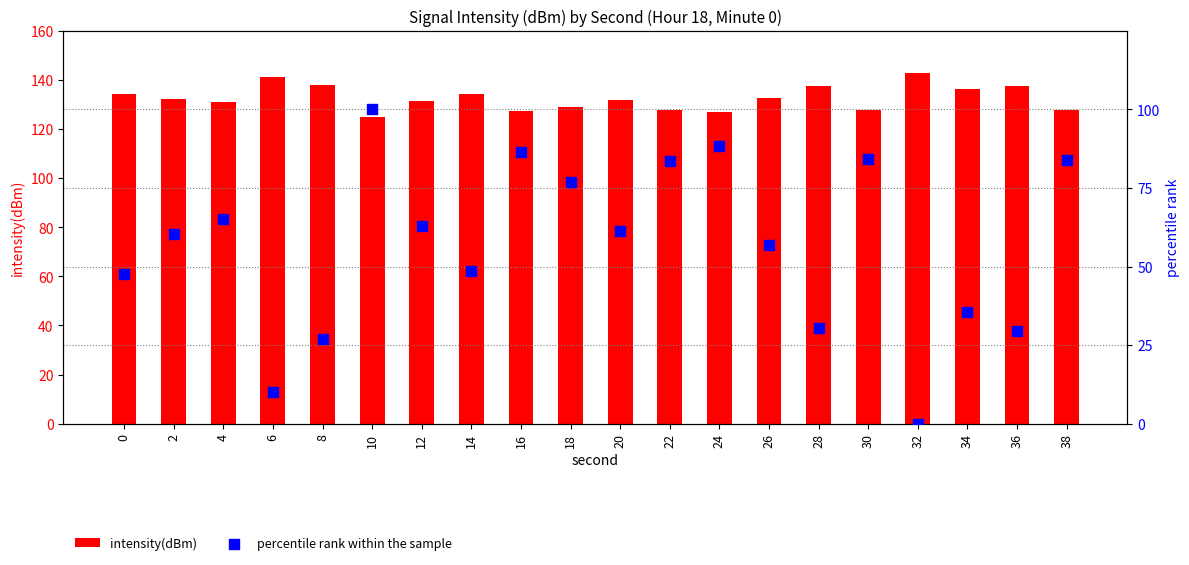

Is the value of percentile rank within the sample at 22 greater than the value of intensity(dBm) at 34?

No